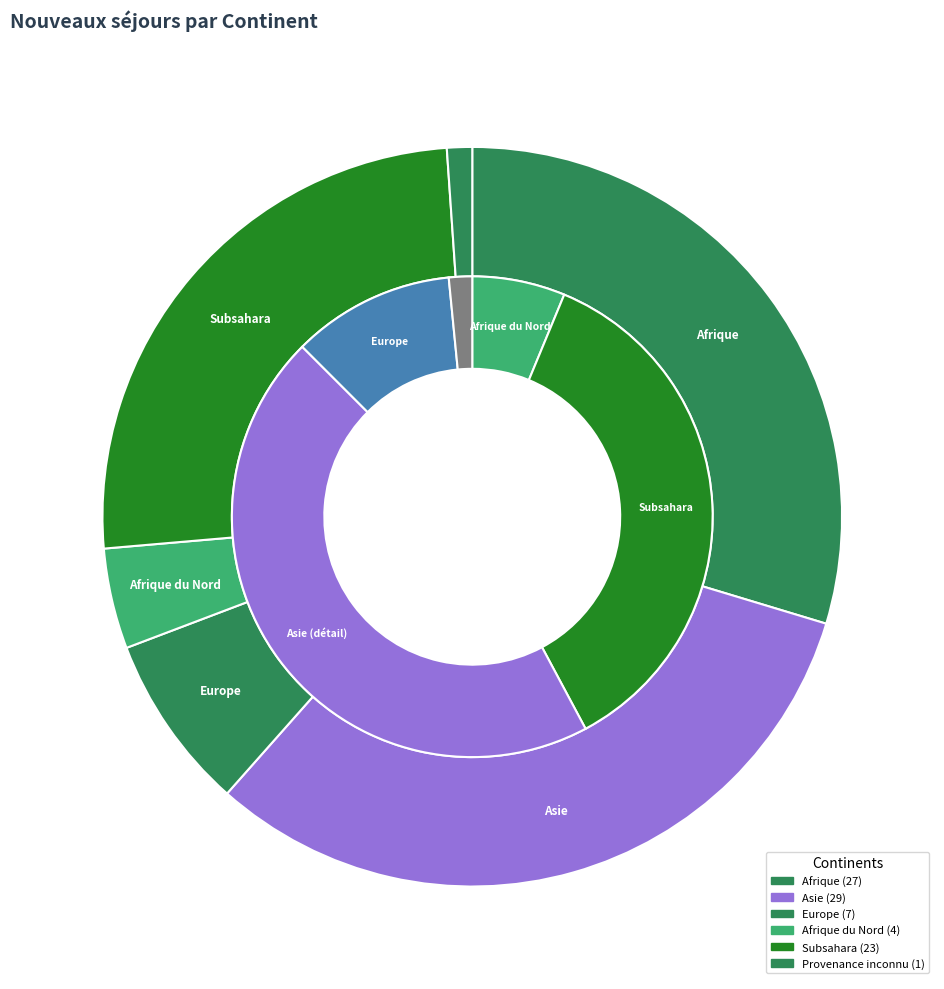

Count the number of slices in the pie.

8